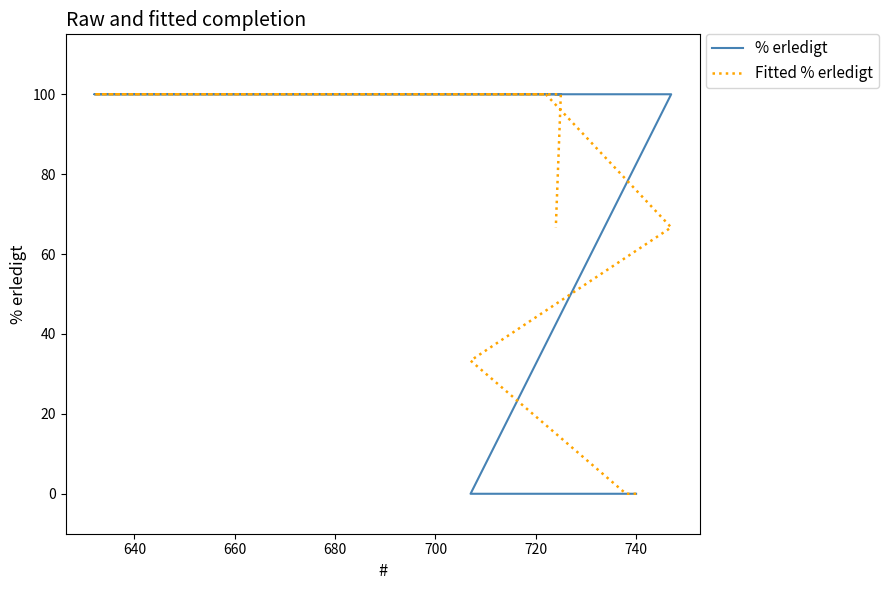

How many values in Fitted % erledigt are above zero?

9